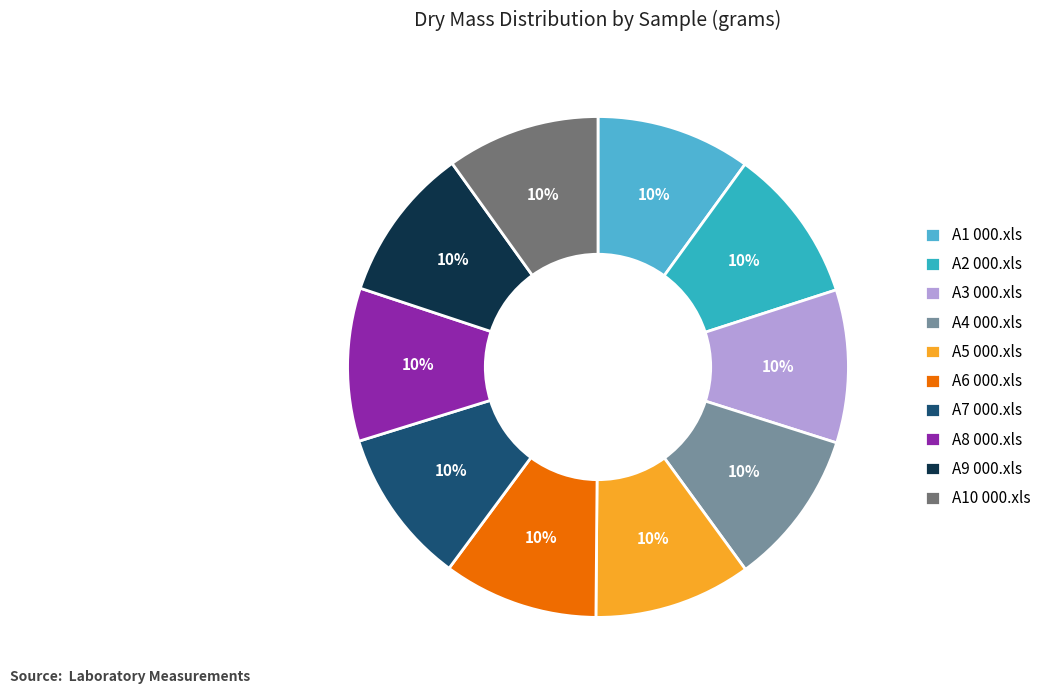

Which category has the smallest portion of the pie?

A3 000.xls